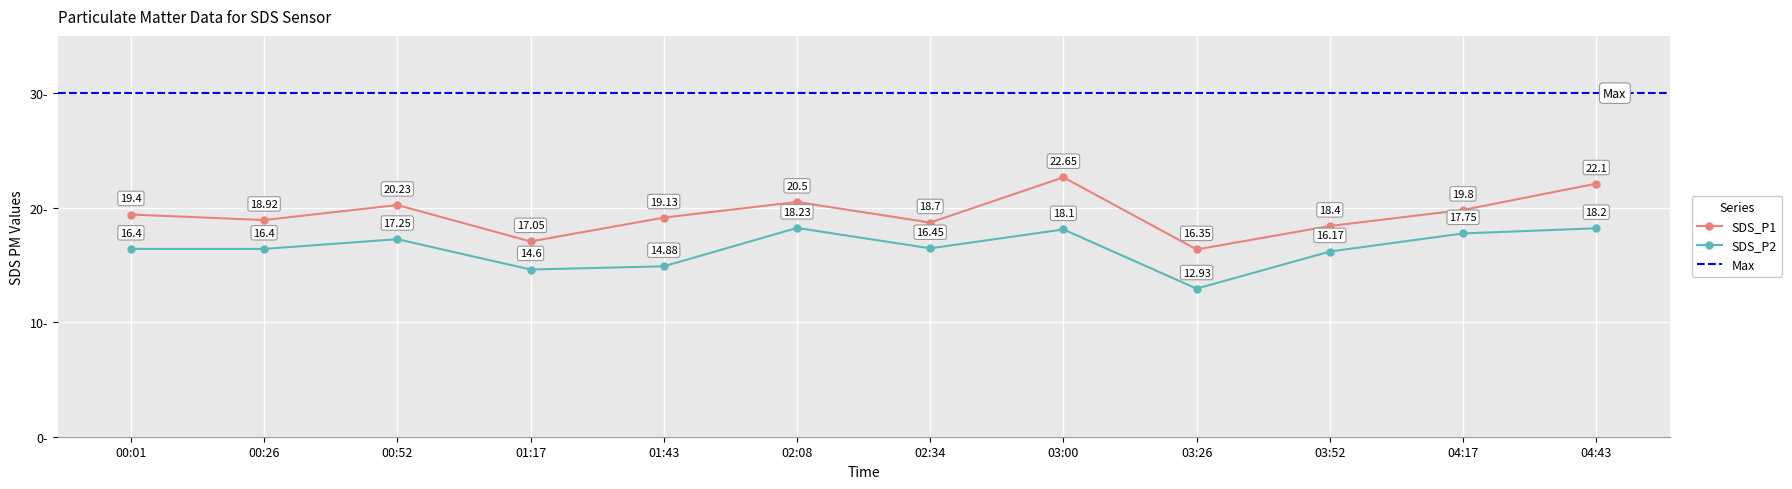

What is the difference between the highest and lowest values at 03:52?

2.2